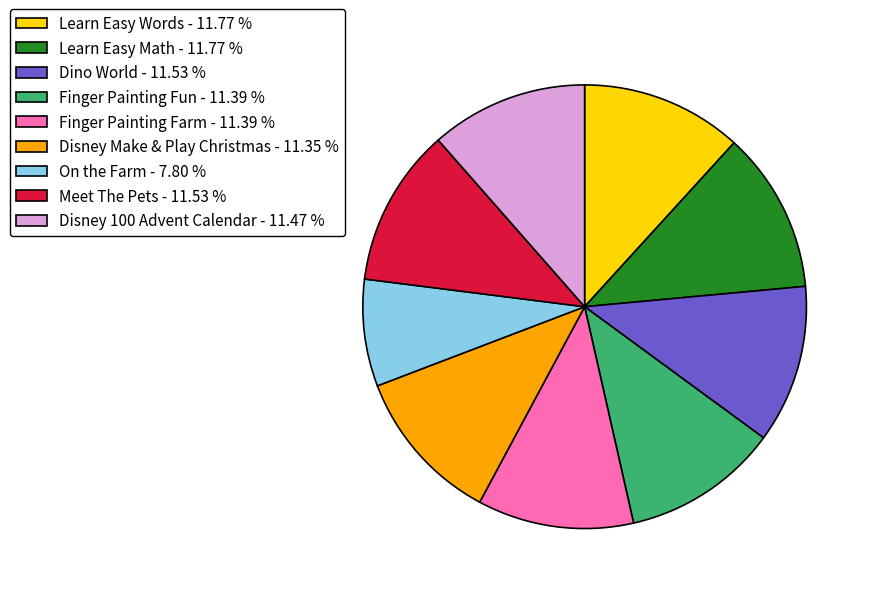

True or false: Disney Make & Play Christmas accounts for 11% of the total.

True